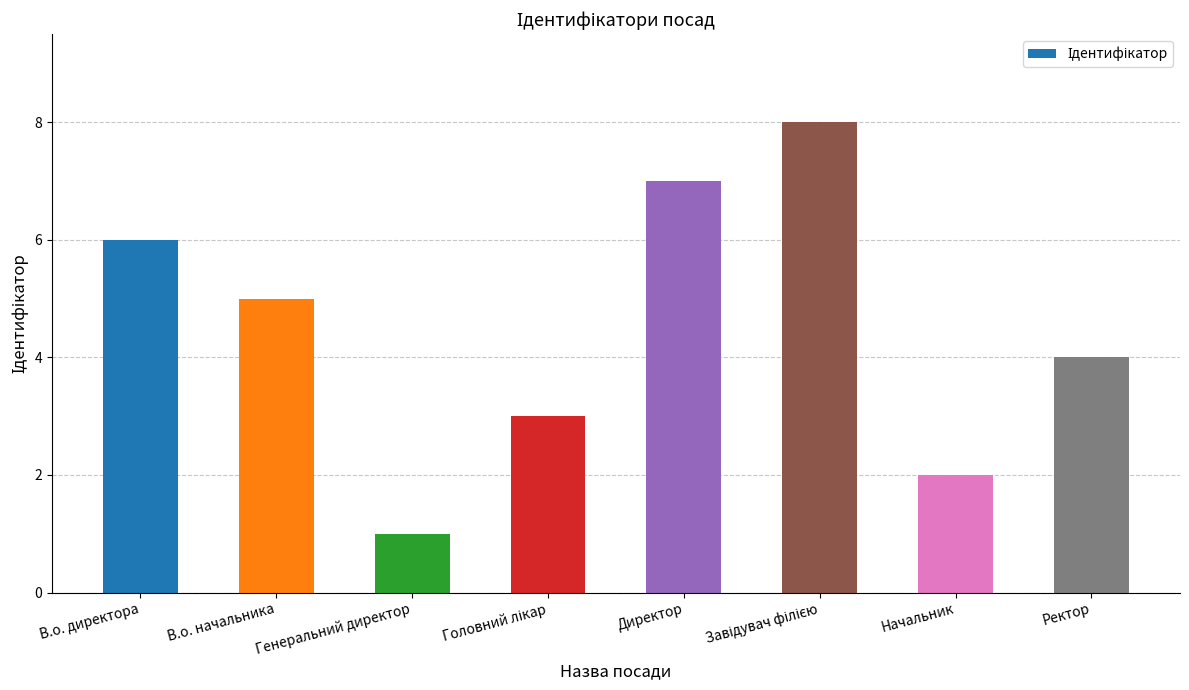

What is the sum of the values at Начальник and В.о. начальника?

7